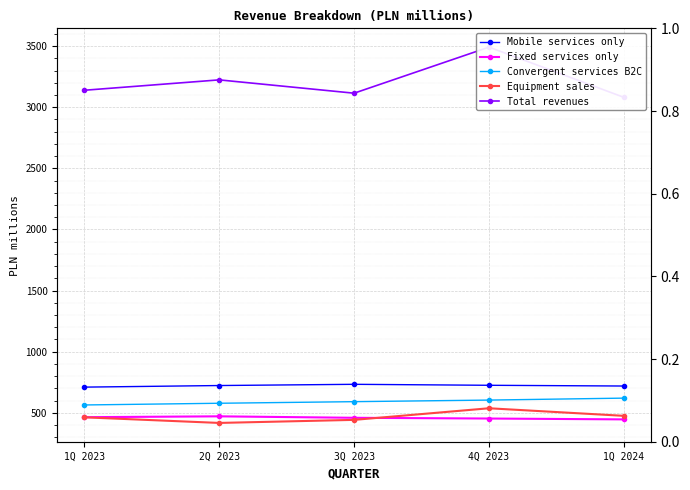

What position from the left is 4Q 2023?

4